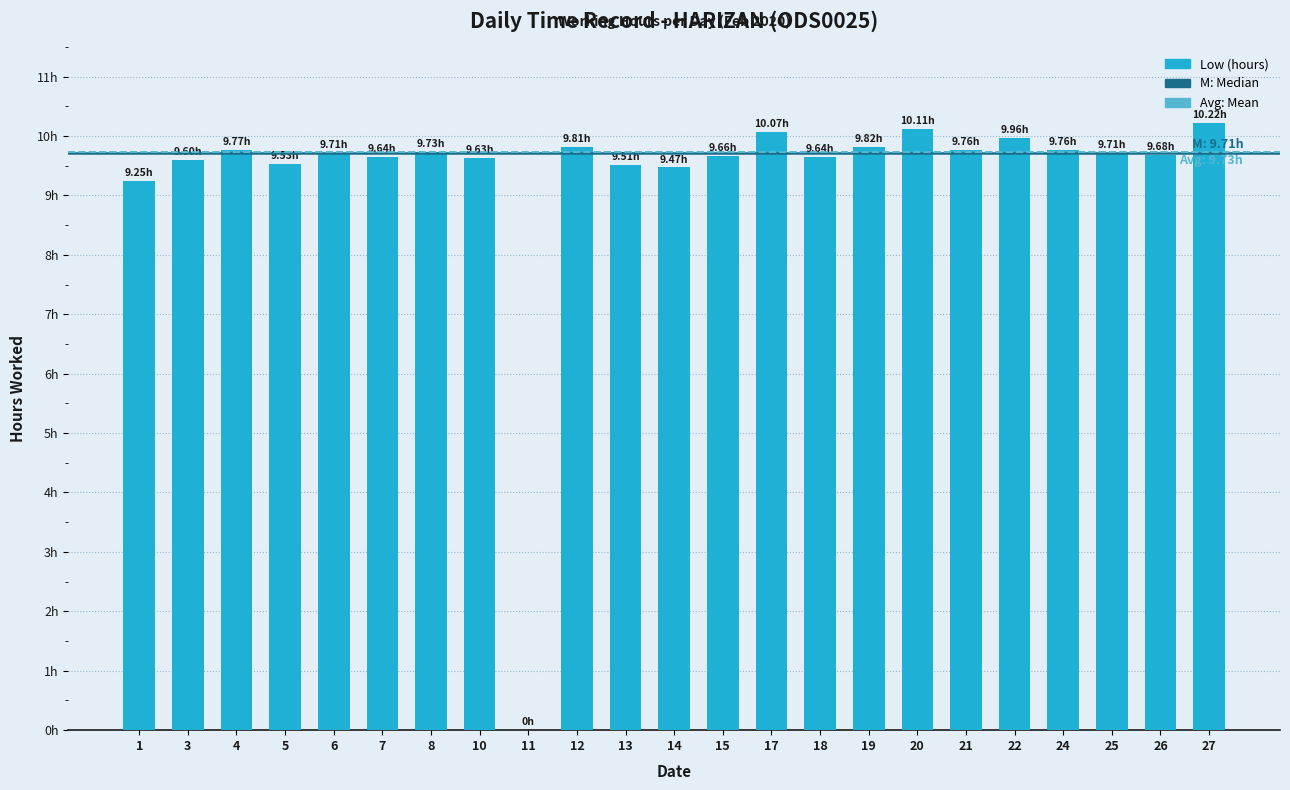

Reading left to right, list all the values displayed in this chart.

1=9.2	3=9.6	4=9.8	5=9.5	6=9.7	7=9.6	8=9.7	10=9.6	11=0.0	12=9.8	13=9.5	14=9.5	15=9.7	17=10.1	18=9.6	19=9.8	20=10.1	21=9.8	22=10.0	24=9.8	25=9.7	26=9.7	27=10.2